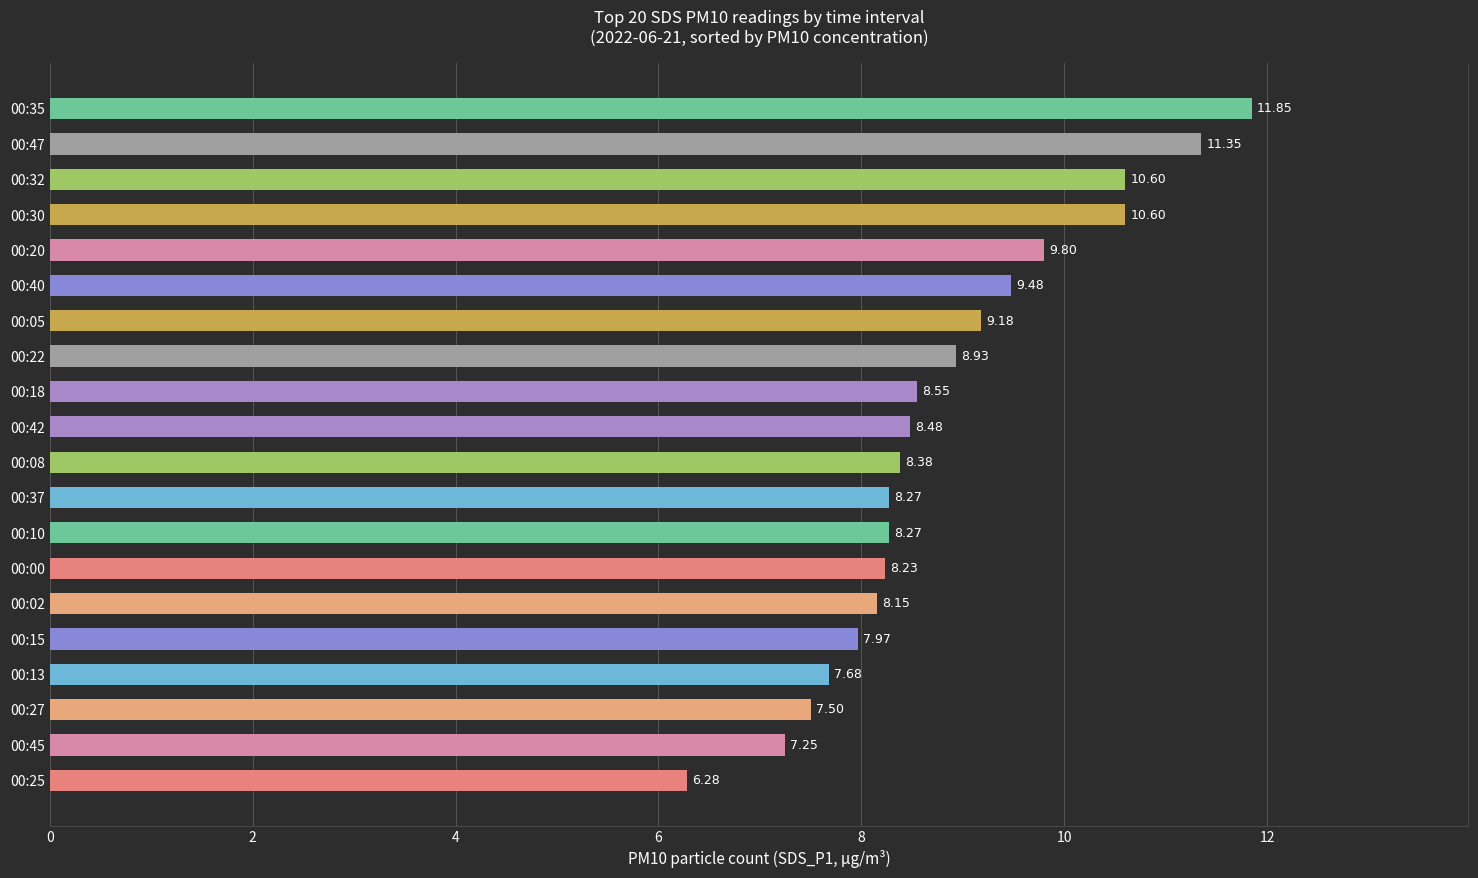

What is the ratio of the value at 00:02 to the value at 00:25?

1.3